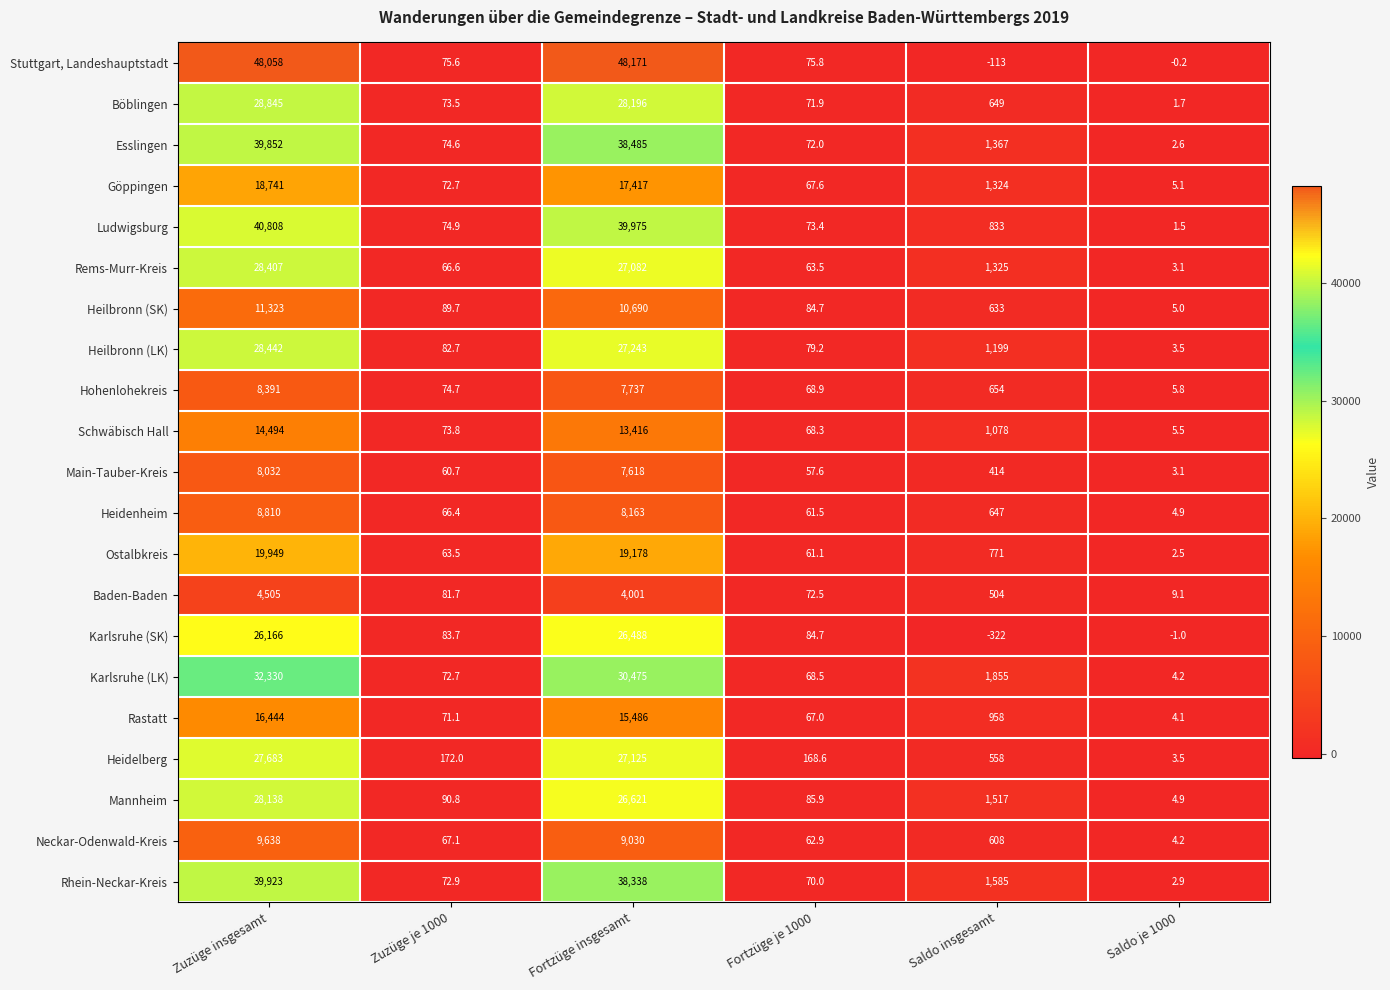

What is the smallest value displayed?

-322.0